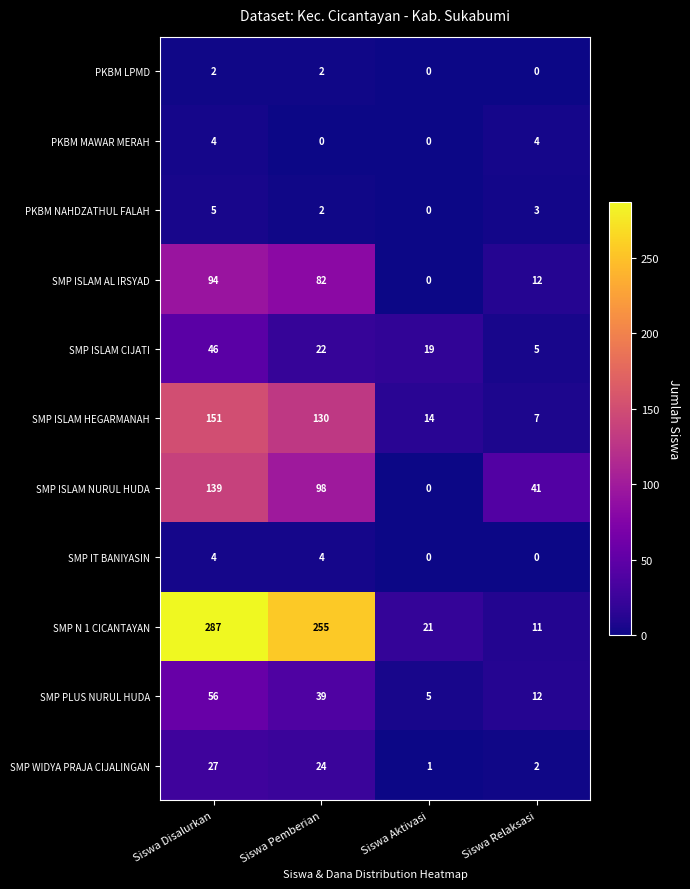

How many values in PKBM LPMD are above zero?

2